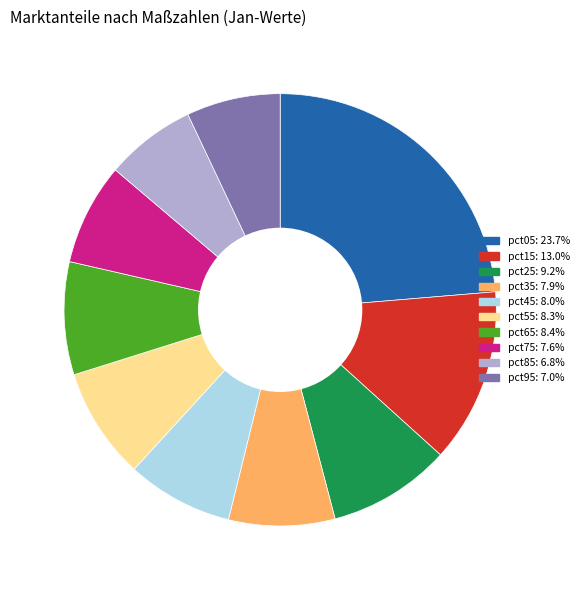

Do pct55 and pct25 together represent more than half of the pie?

No